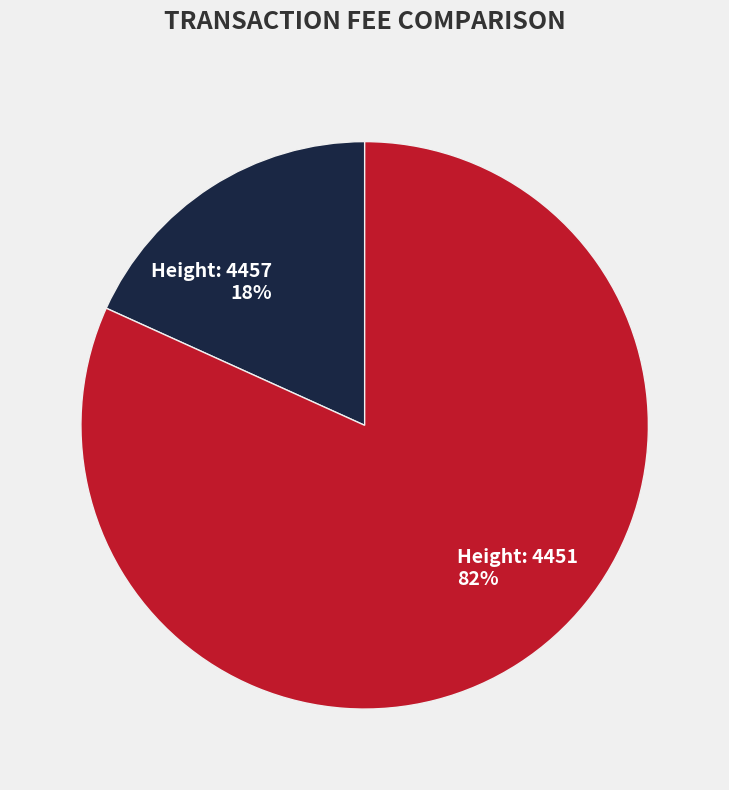

To the nearest percent, what is the difference between the largest and smallest slice percentages?

64%